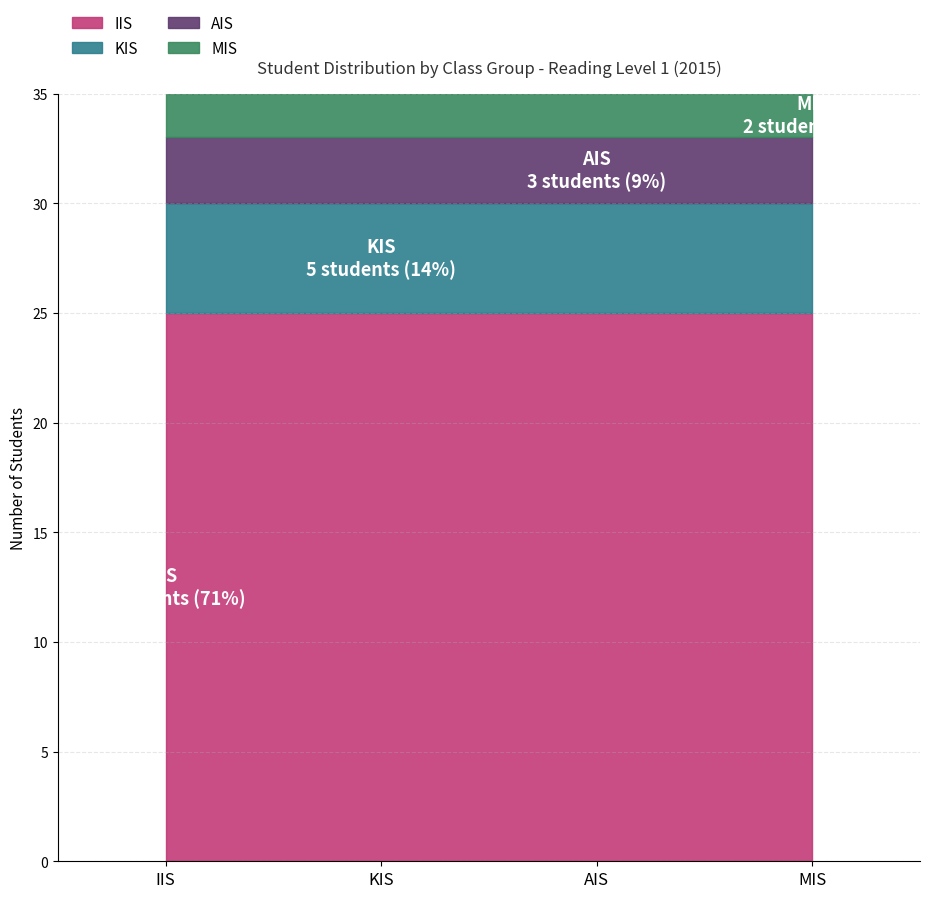

True or false: AIS has more than 2 interior local peaks.

False